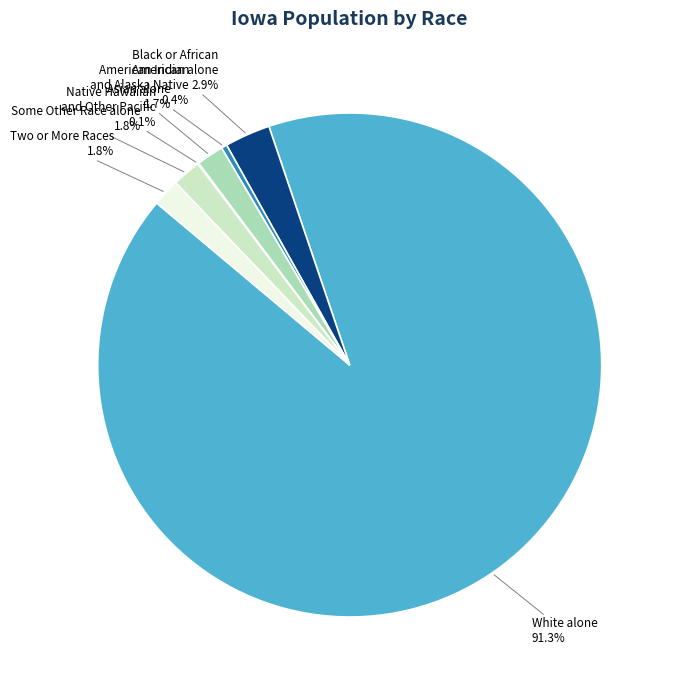

Does any single category account for the majority?

Yes